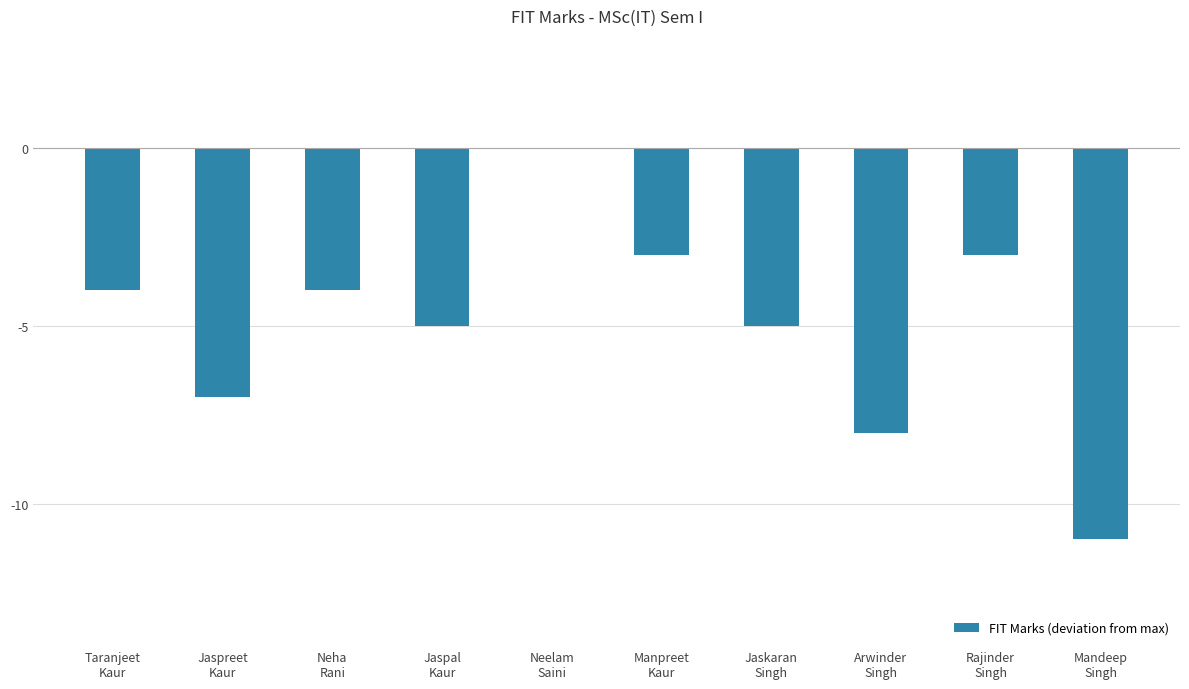

How many values exceed -4?

3